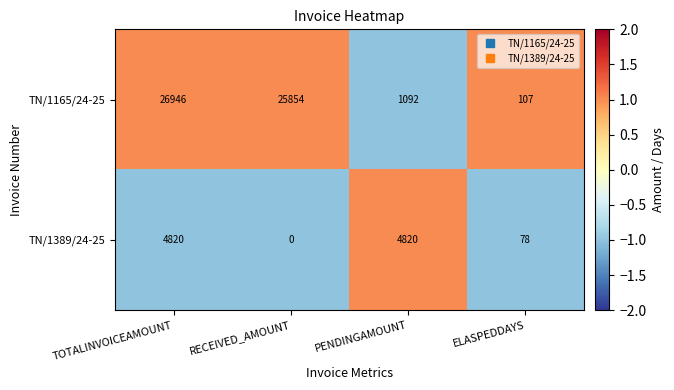

How many distinct data groups are displayed?

2